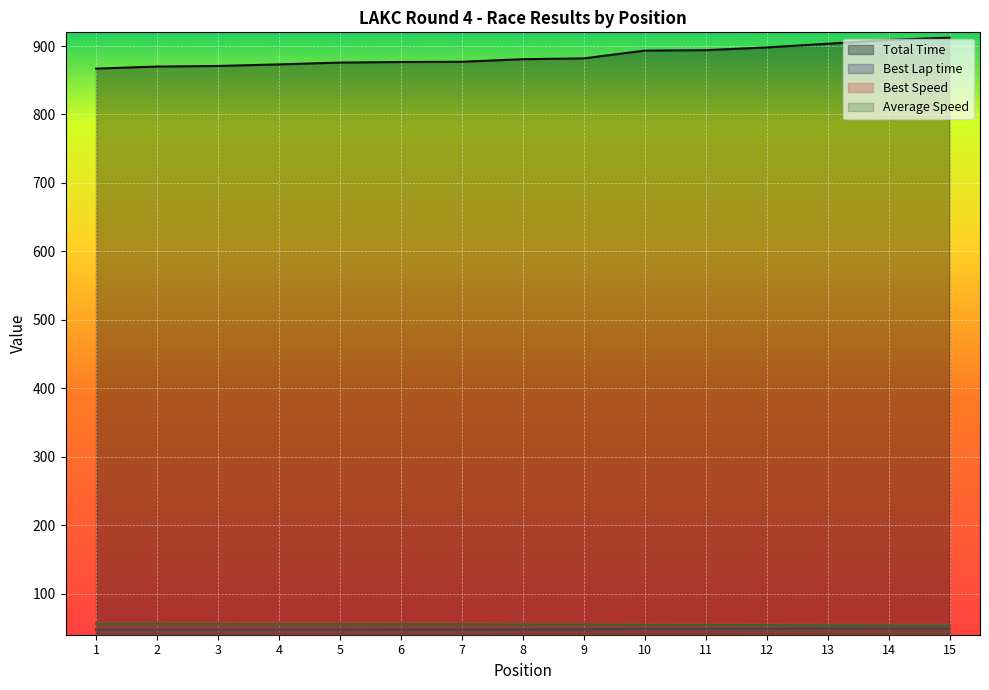

Reading left to right, what are all the values shown in this chart?

Total Time: 867.0	870.0	870.9	873.2	875.8	876.7	877.0	880.8	882.0	893.3	893.9	897.9	903.3	908.9	912.2
Best Lap time: 47.5	47.6	47.5	47.6	47.6	47.8	47.8	47.9	48.0	48.7	48.8	48.9	49.2	49.2	49.2
Best Speed: 56.8	56.7	56.8	56.7	56.7	56.5	56.5	56.4	56.3	55.4	55.4	55.2	54.9	54.9	54.8
Average Speed: 56.1	55.9	55.8	55.7	55.5	55.4	55.4	55.2	55.1	54.4	54.4	54.1	53.8	53.5	53.3